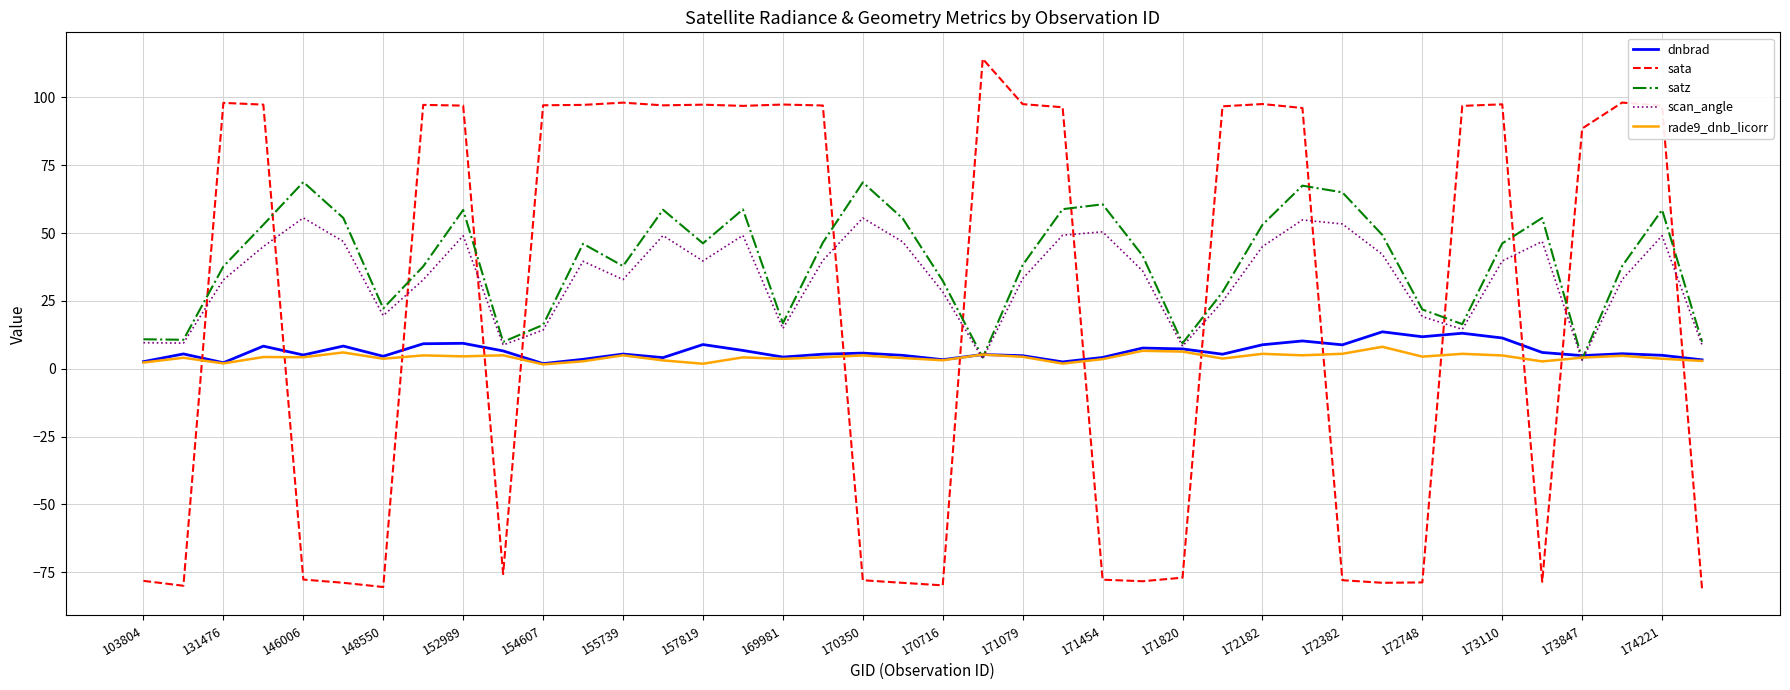

True or false: rade9_dnb_licorr and sata intersect in this chart.

True